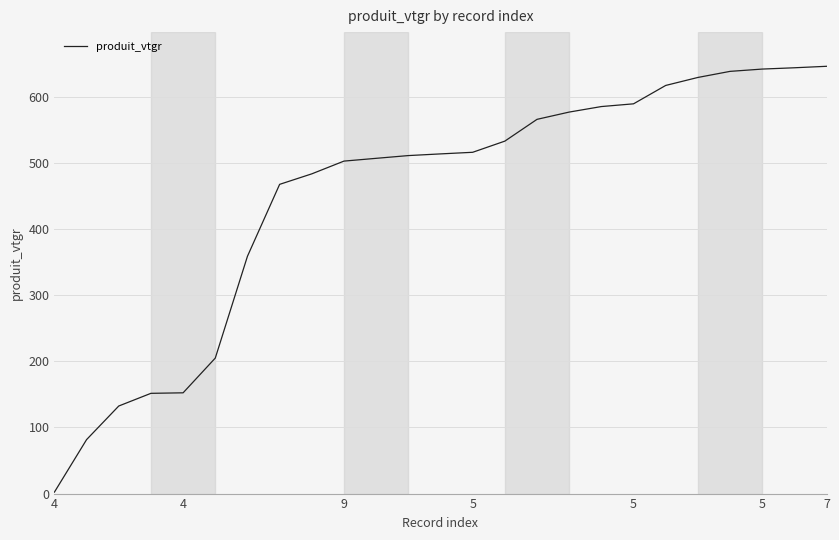

What is the maximum value shown in the chart?

646.2